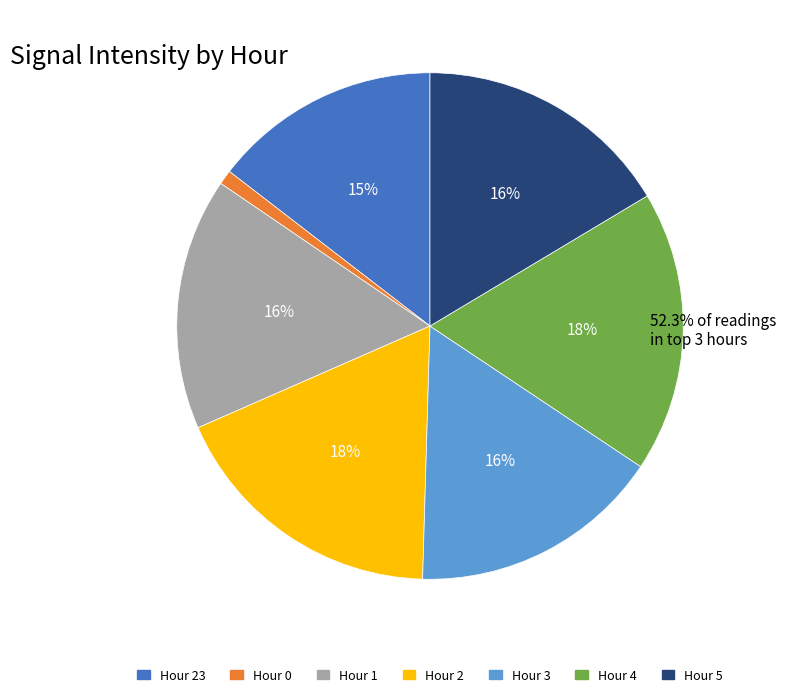

To the nearest percent, what is the difference between the largest and smallest slice percentages?

17%